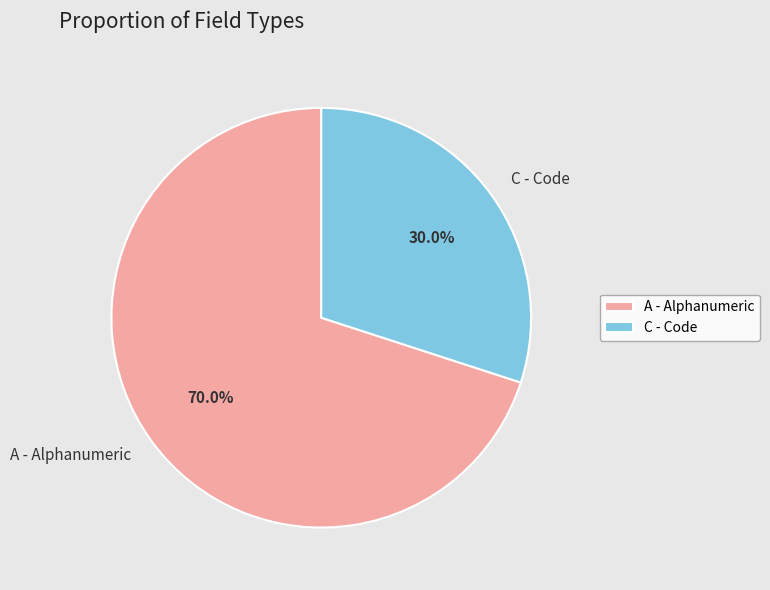

How many segments does this pie chart have?

2